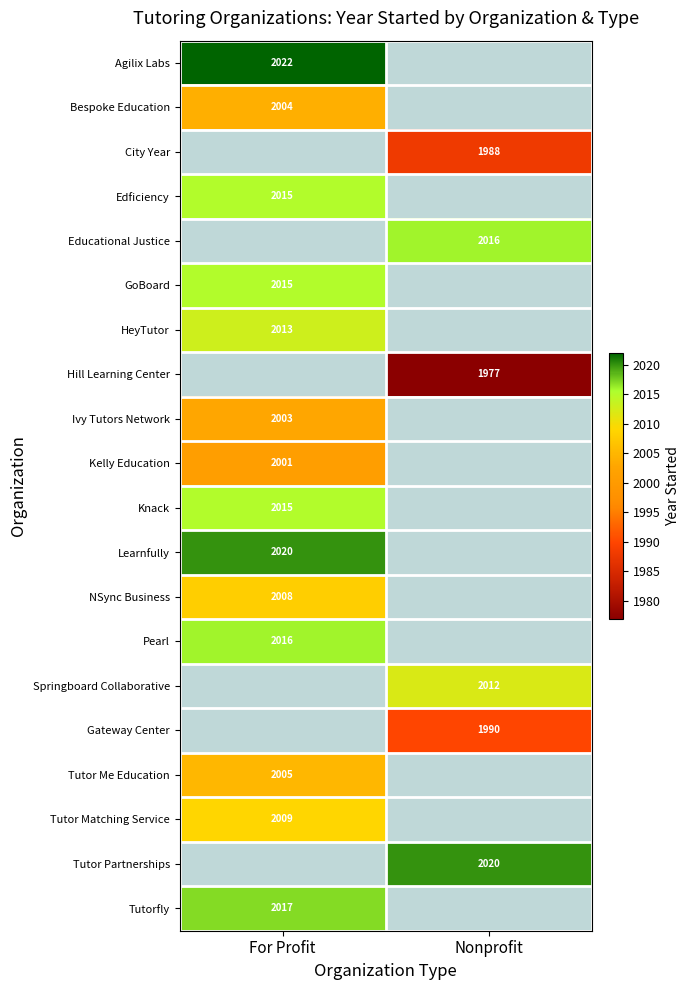

Which label corresponds to the largest value in the chart?

For Profit